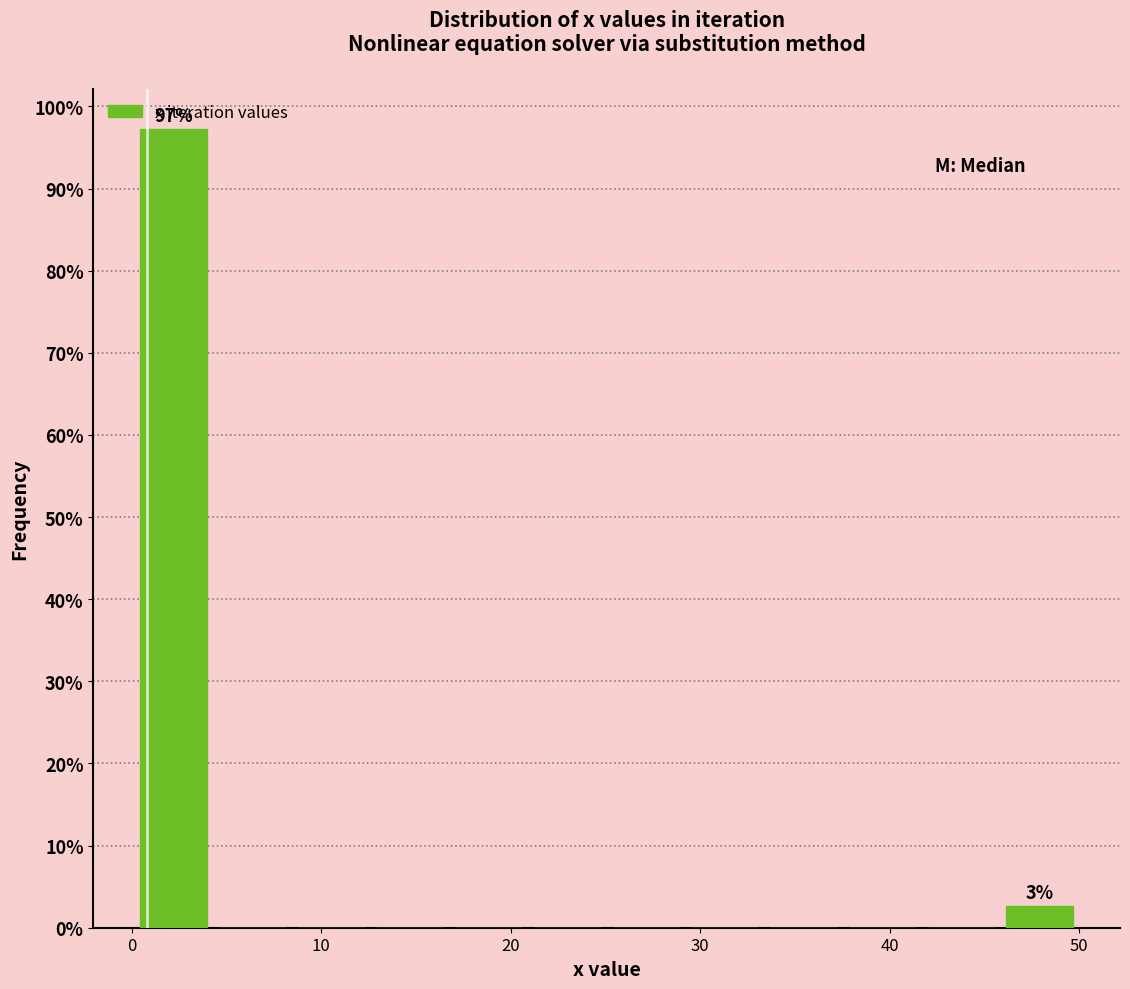

Over which range of the x-axis is the bar tallest?

0 to 4